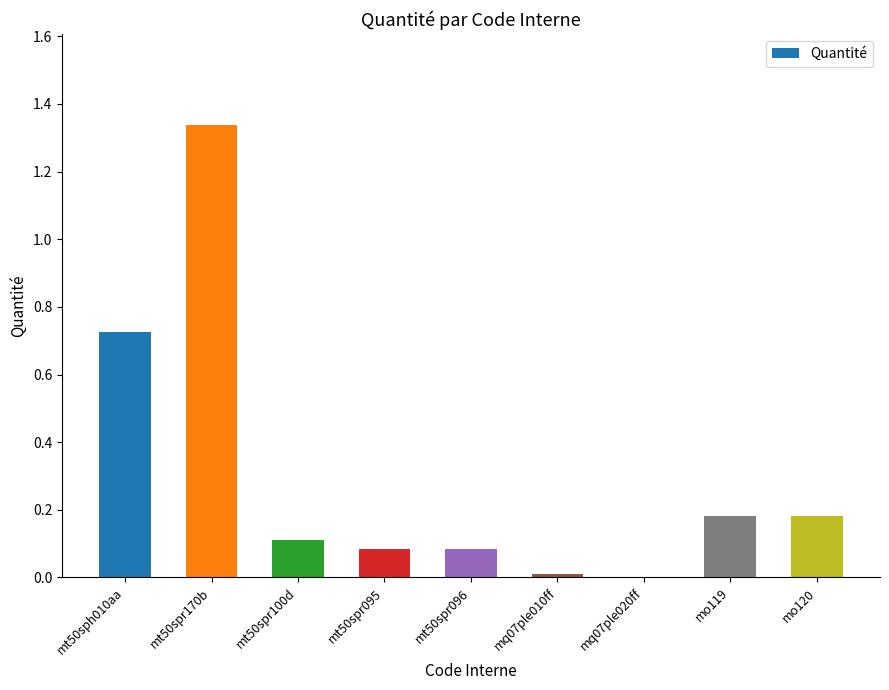

Are the bars horizontal?

No